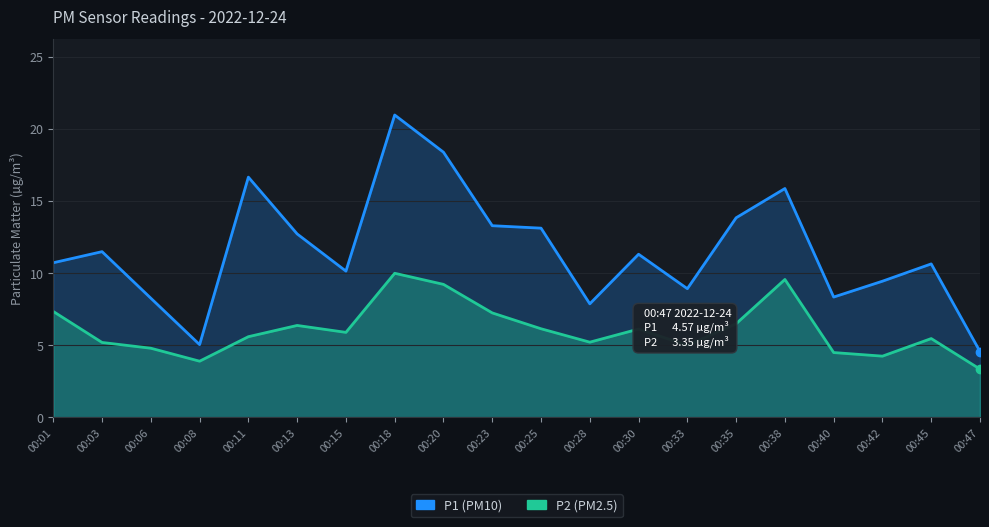

At which category does P2 reach its first local peak?

00:13